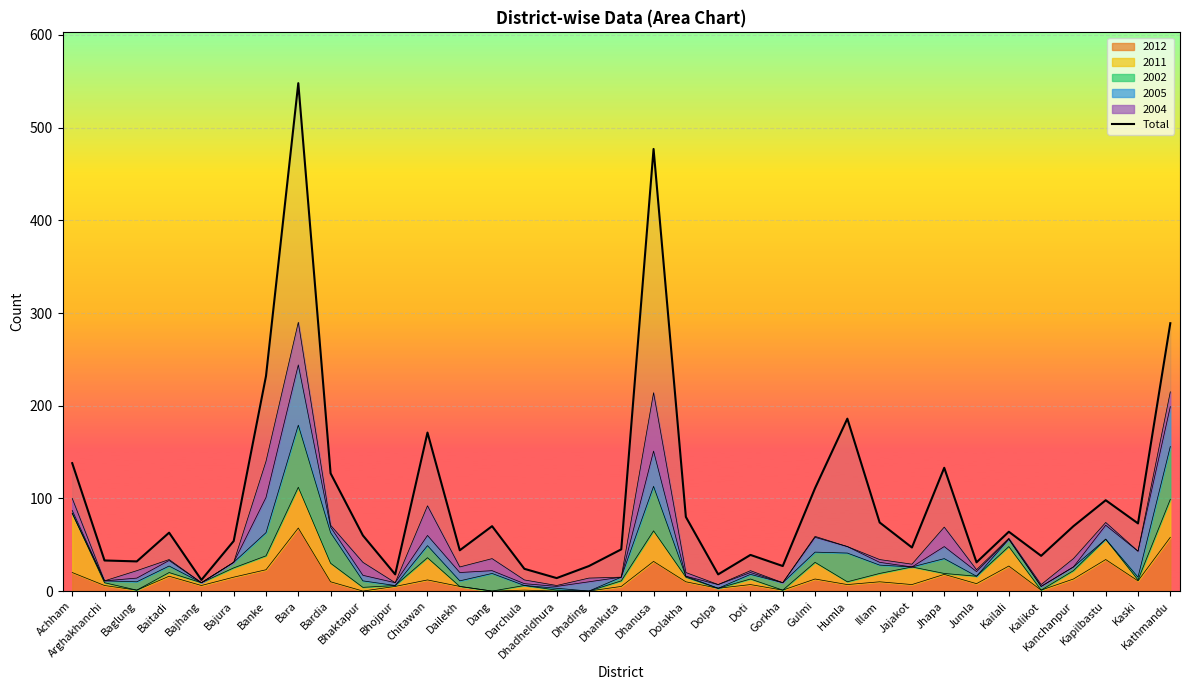

What is the change in value from Dhading to Kathmandu?

+262